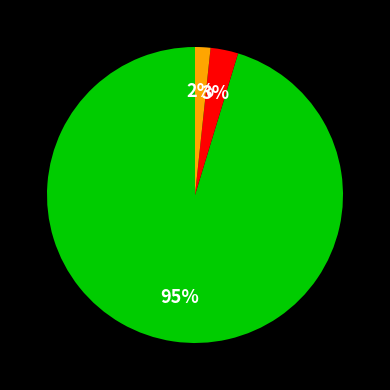

To the nearest percent, what is the average slice percentage?

33%